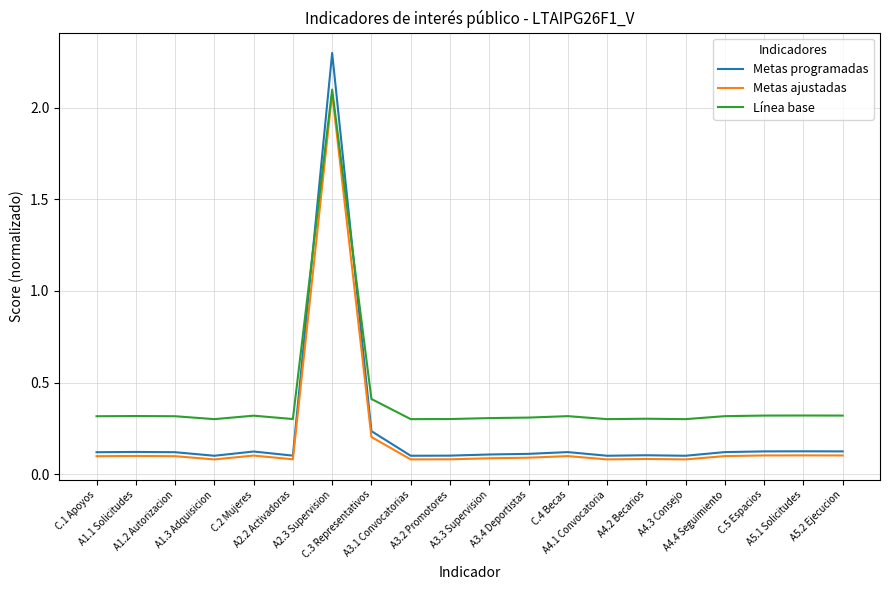

Which series has the largest total across all categories?

Línea base